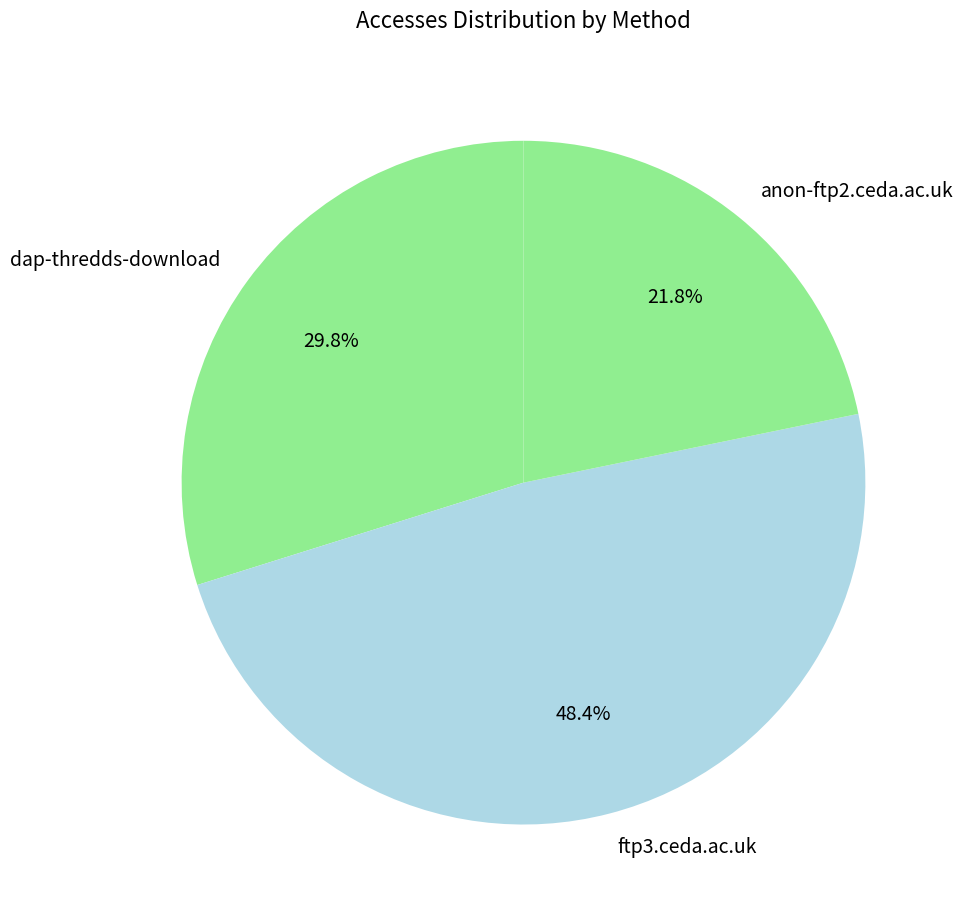

Is anon-ftp2.ceda.ac.uk the majority of the pie?

No